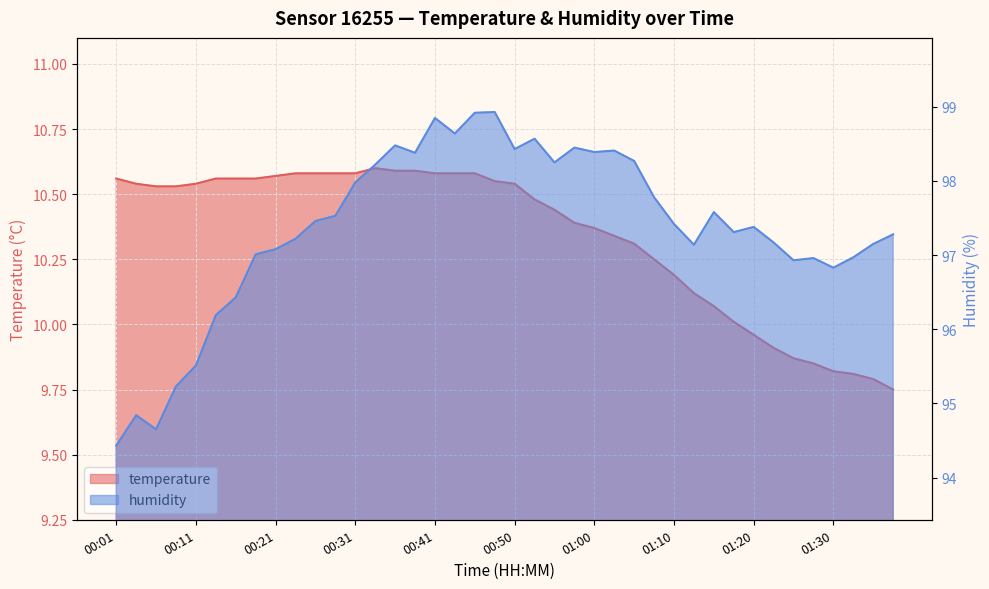

At how many categories does at least one series exceed 87?

40